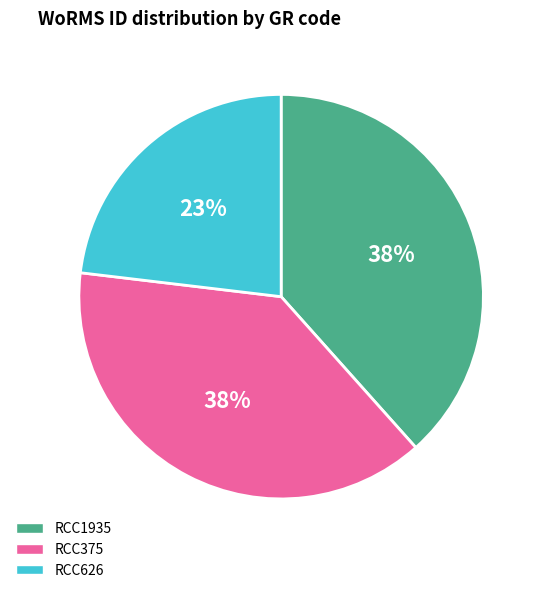

Approximately how many times larger is the value at RCC1935 compared to RCC375?

1.0